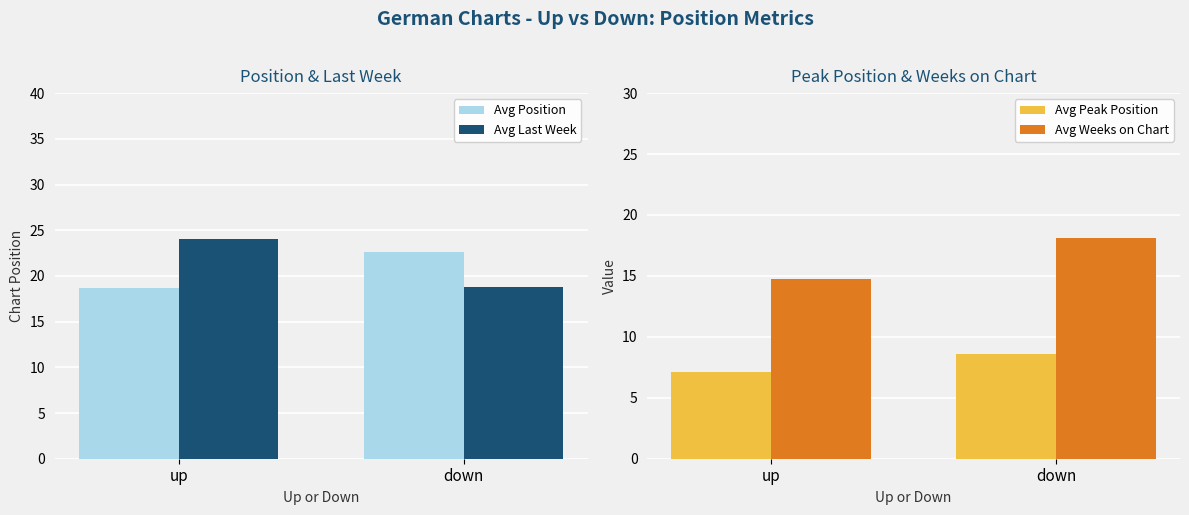

What value does the Avg Weeks on Chart series have at up?

14.7